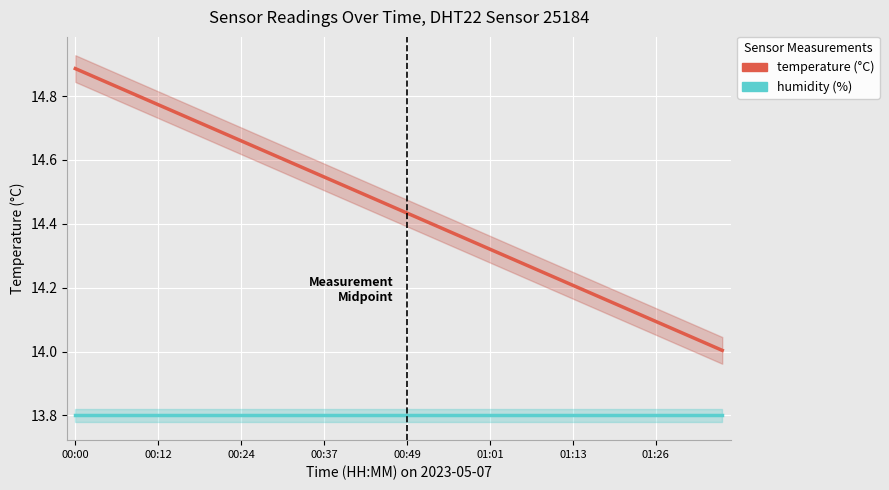

How many series are shown in this chart?

2